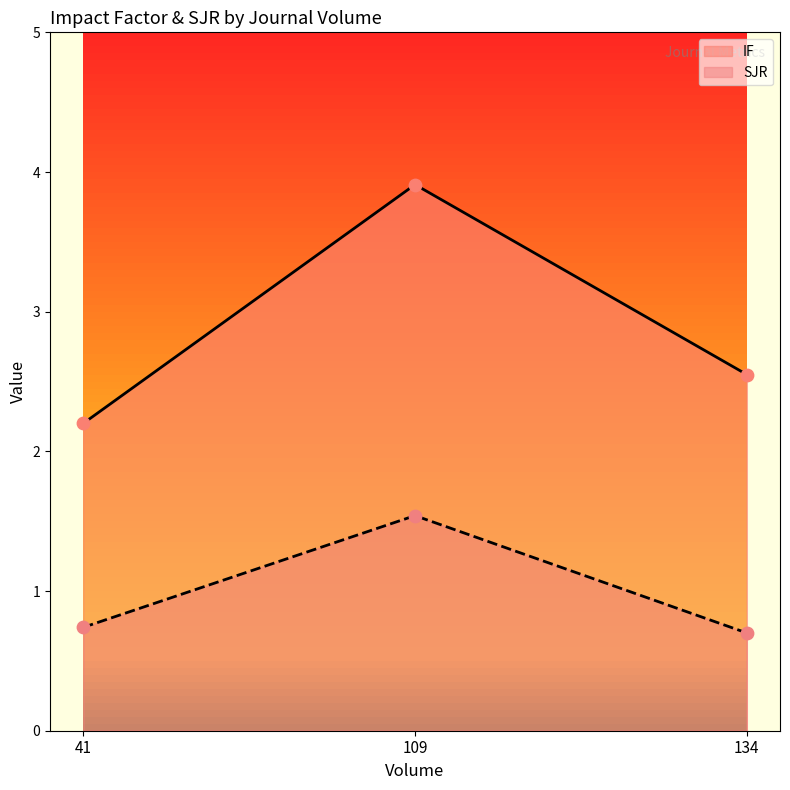

Is the value of IF at 134 greater than the value of SJR at 41?

Yes